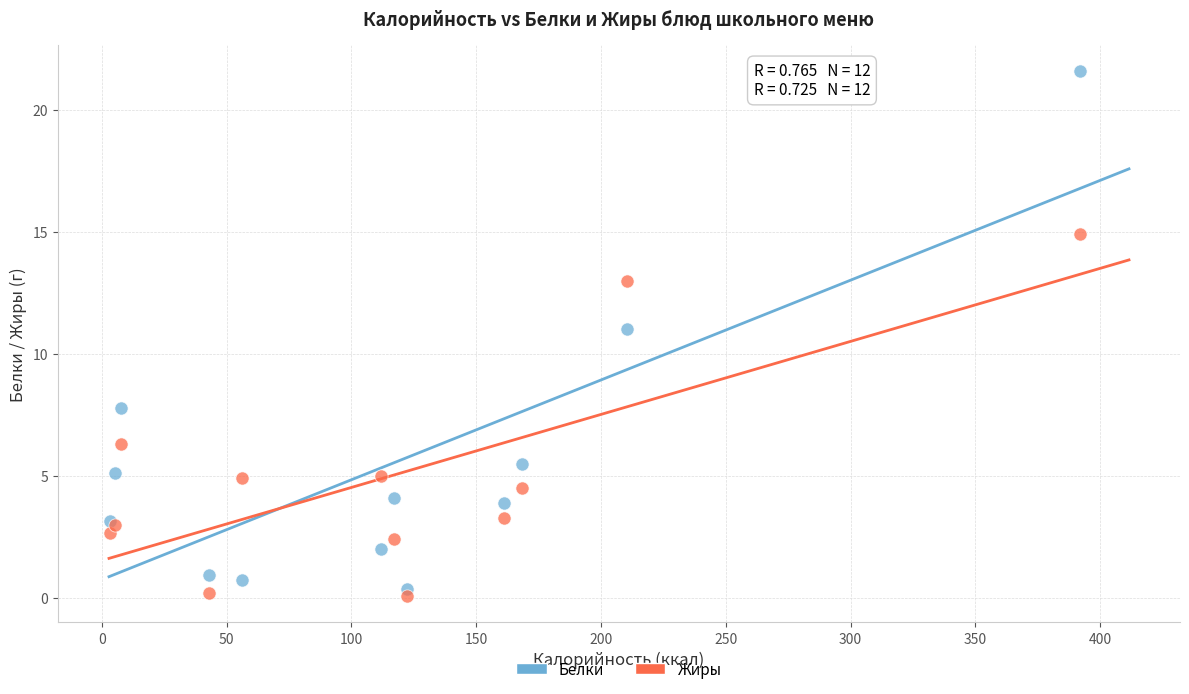

In the Белки series, what Y value is closest to 10?

11.0